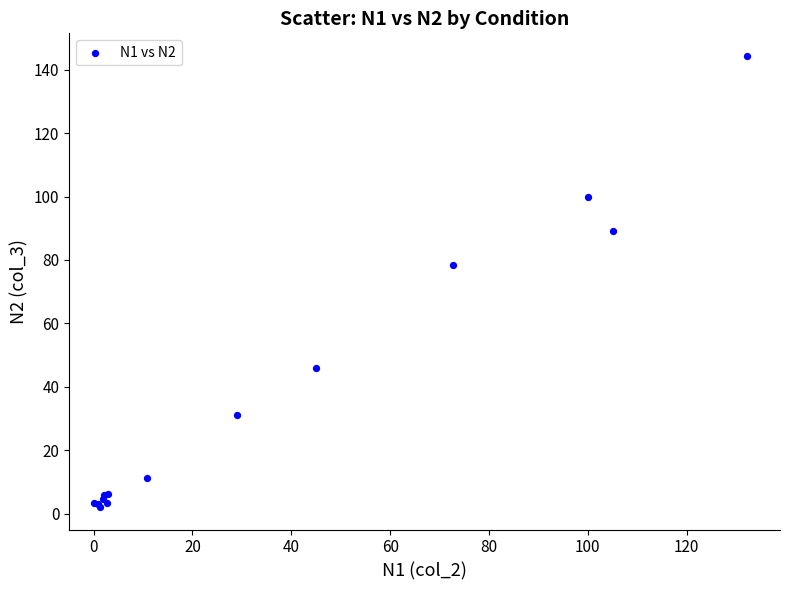

What Y value in the scatter plot is closest to 73?

78.4